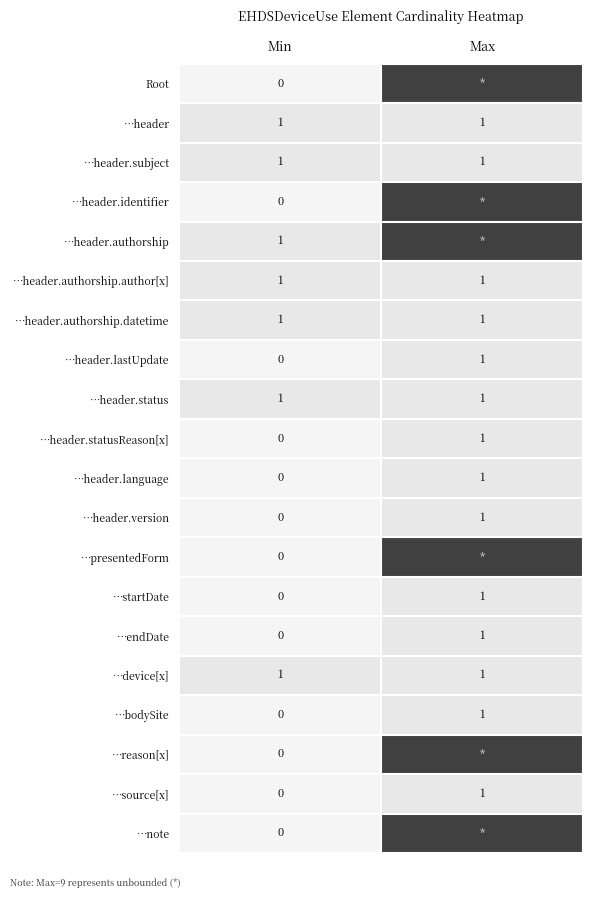

At which label does …header.lastUpdate reach its minimum?

Min